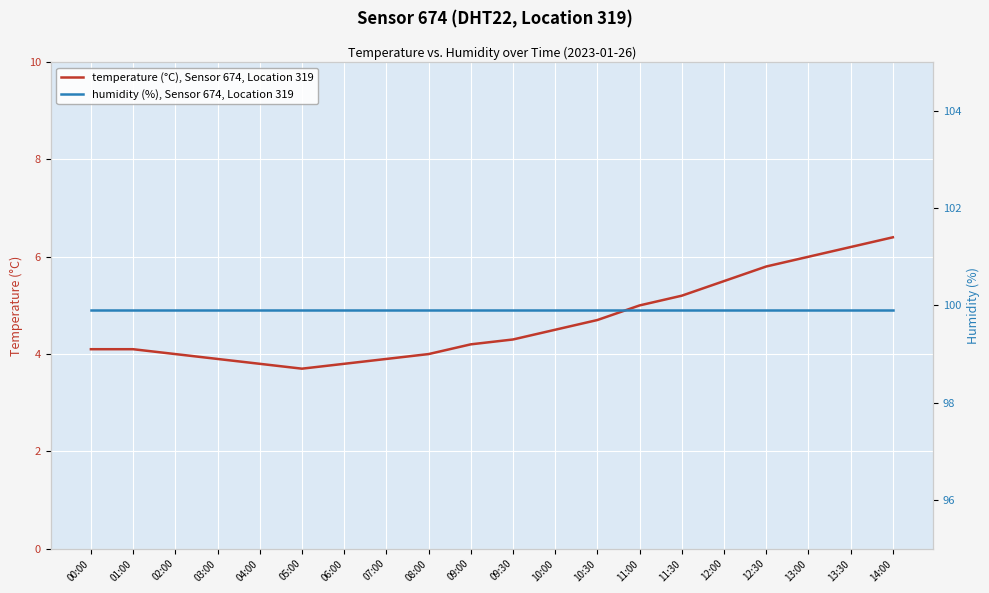

Where is the first local minimum for temperature (°C), Sensor 674, Location 319?

05:00